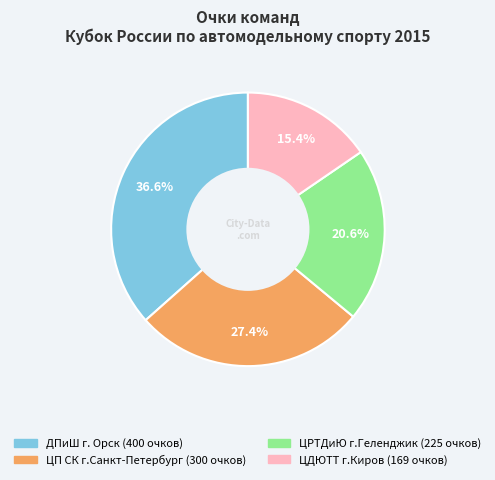

Is there any slice that represents more than half of the pie?

No